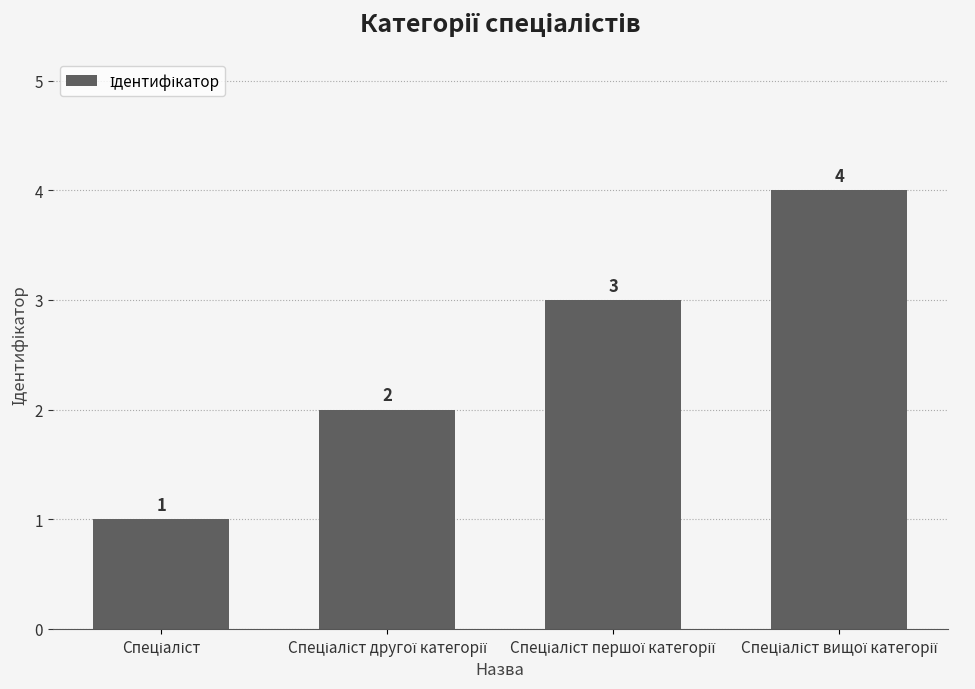

What is the sum of all values?

10